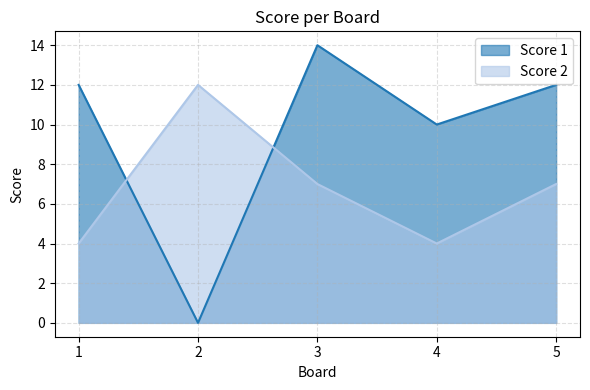

Which series ends up on top after the final intersection of Score 2 and Score 1?

Score 1